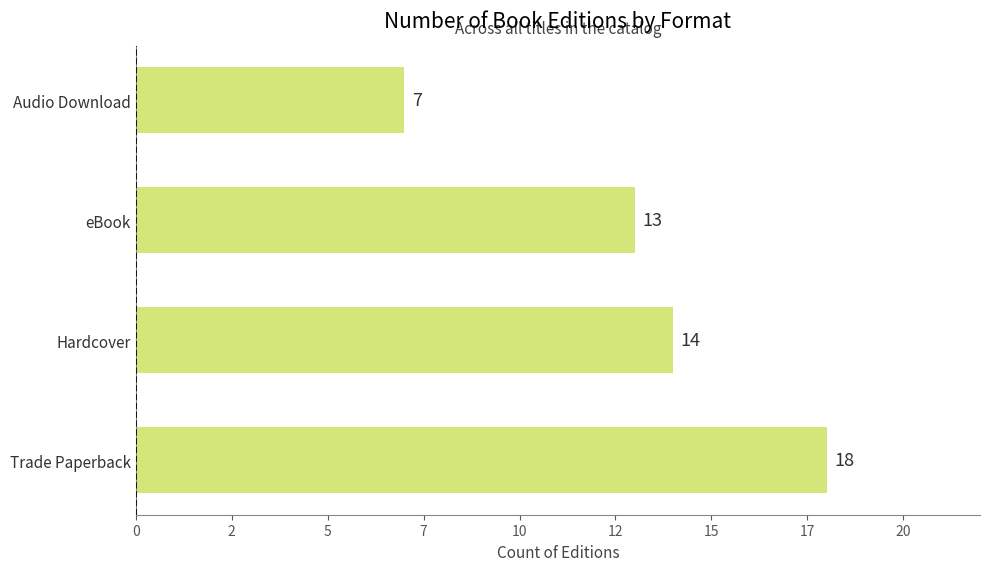

Rank the categories by value from highest to lowest.

Trade Paperback, Hardcover, eBook, Audio Download